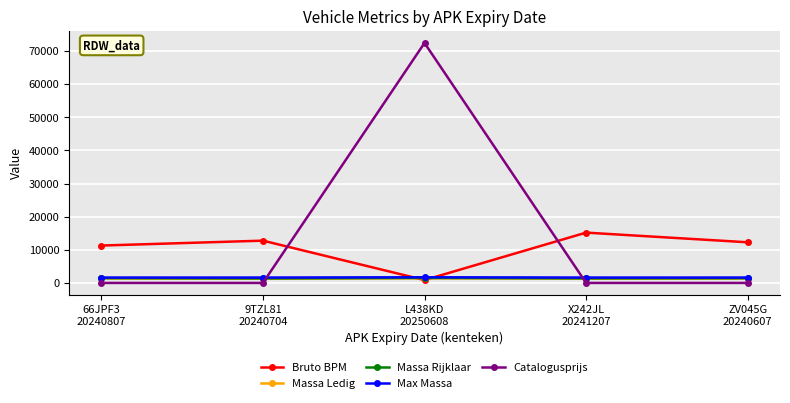

What is the label of the 4th point from the right?

9TZL81
20240704